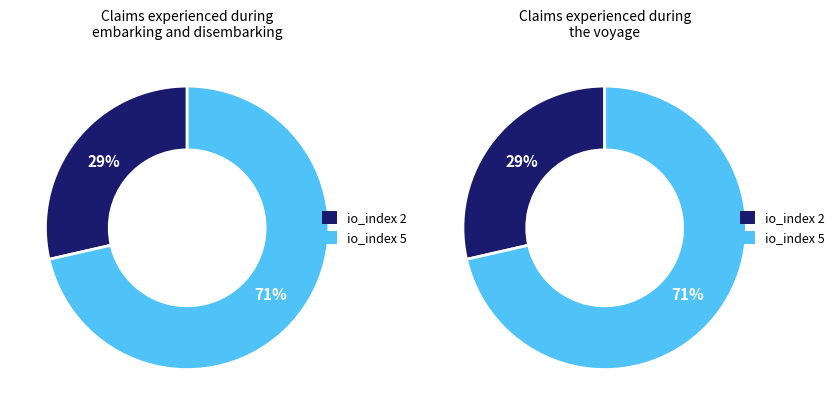

The tx_index_2 slice represents 40% of the pie. True or false?

False